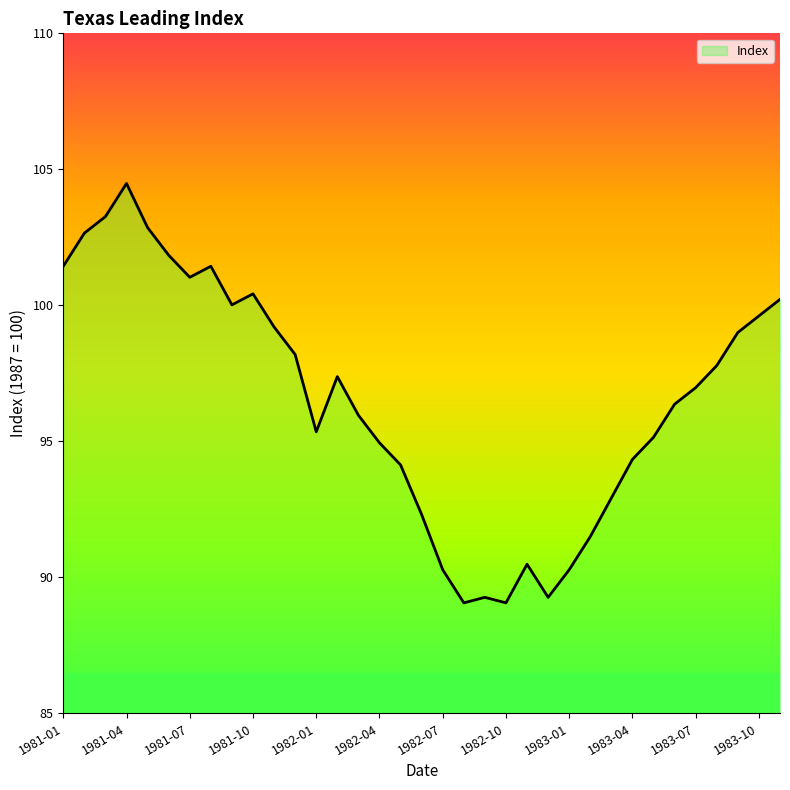

Does the chart display data point markers on the line(s)?

No